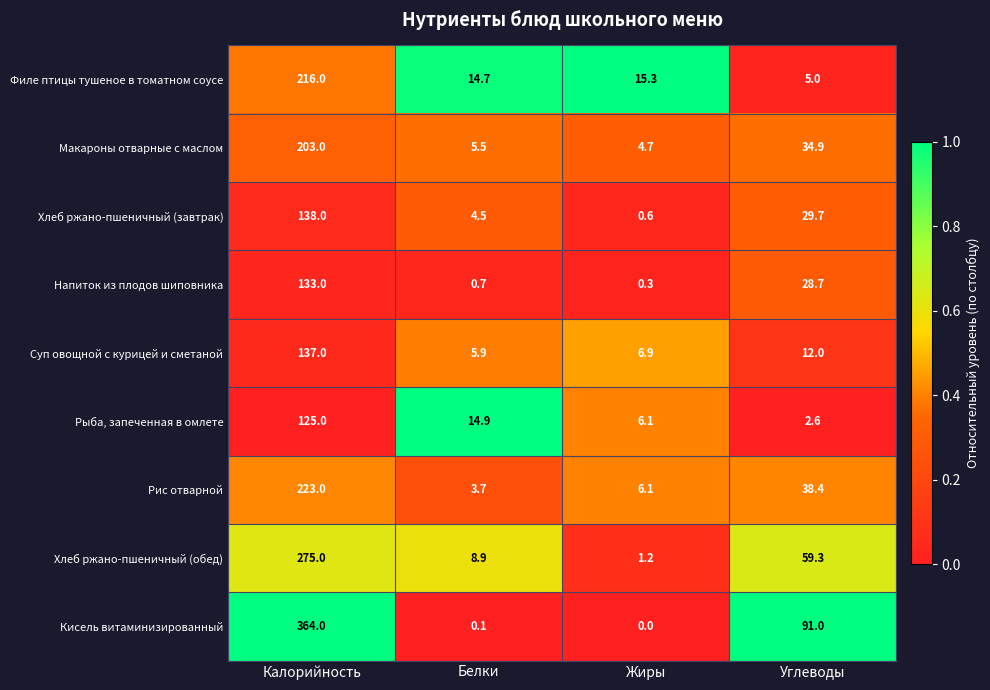

At which label is Напиток из плодов шиповника closest to 66?

Углеводы